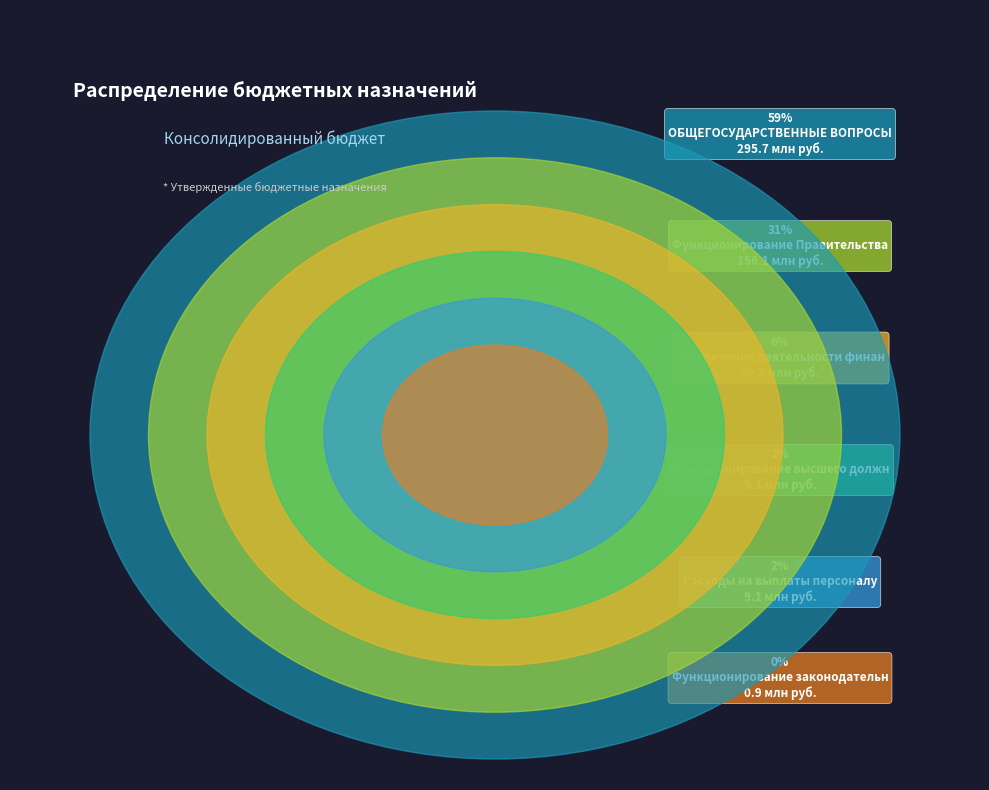

How much of the chart is everything except Функционирование высшего должностного лица?

98.2%